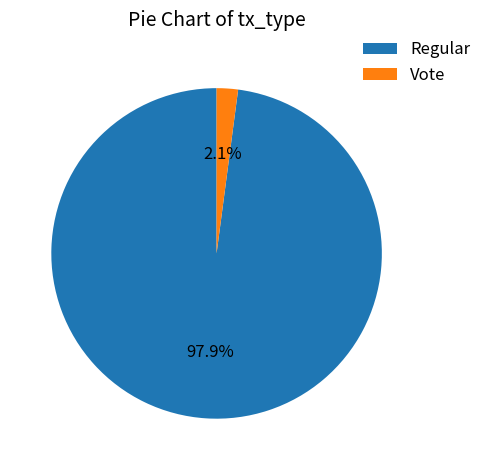

Which category accounts for the majority?

Regular